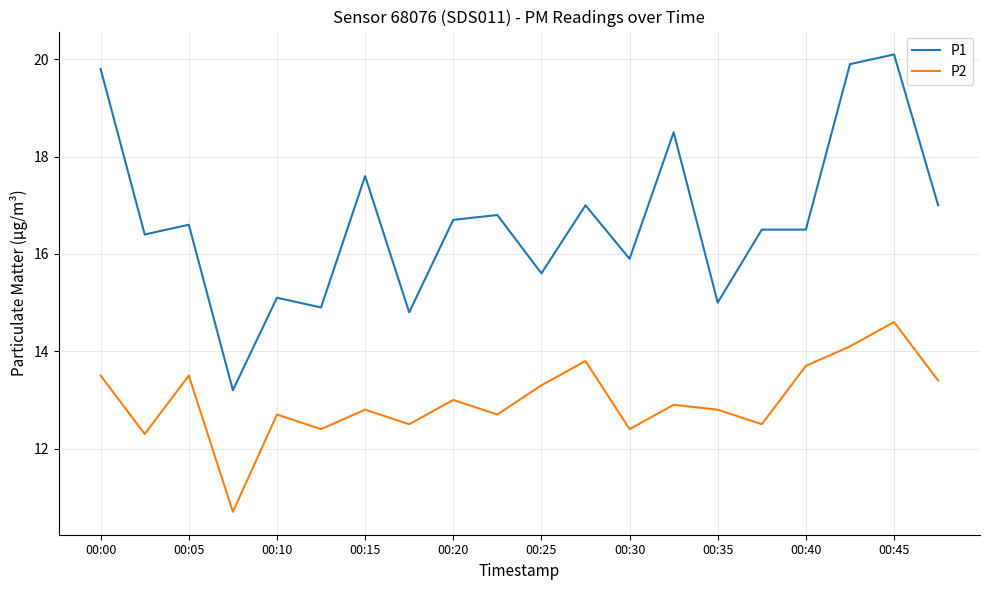

Rank the series by their average value, from lowest to highest.

P2, P1